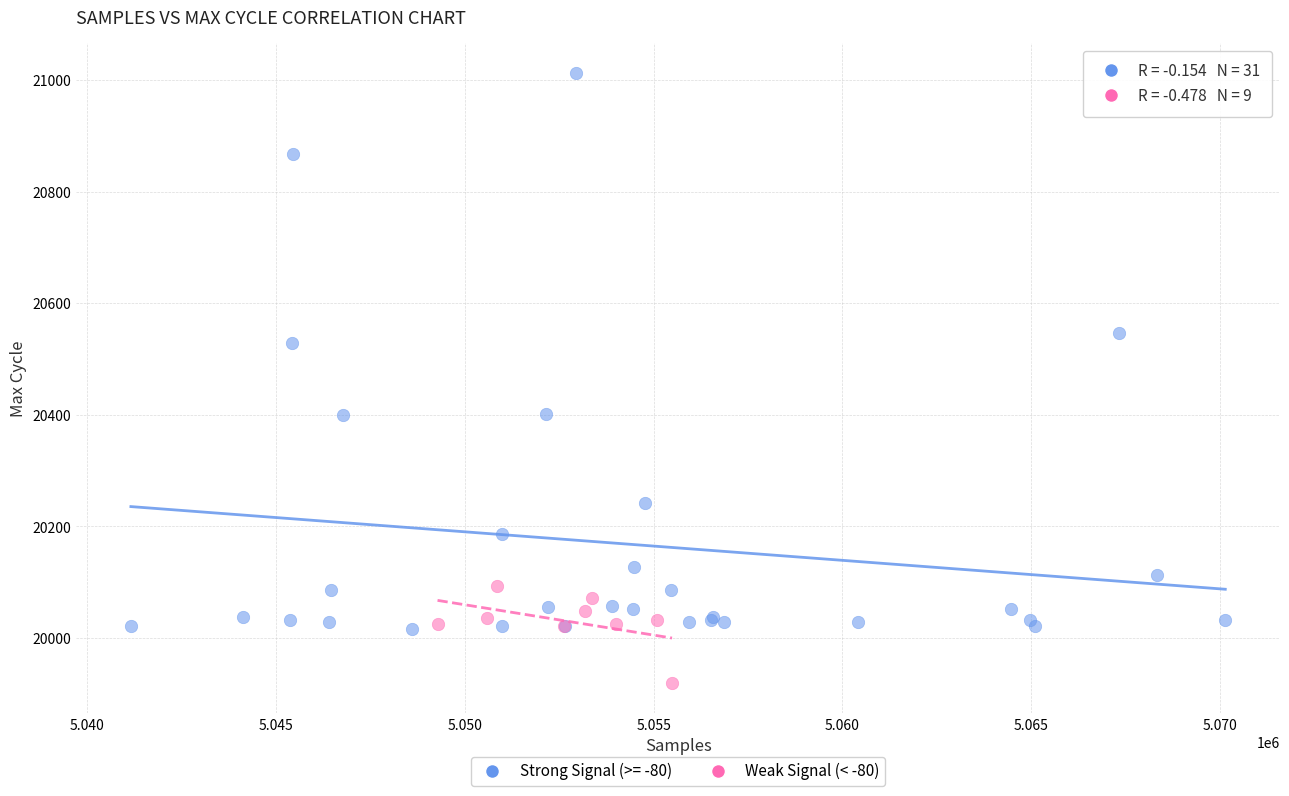

Which series has the widest spread of Y values?

Strong Signal (>= -80)